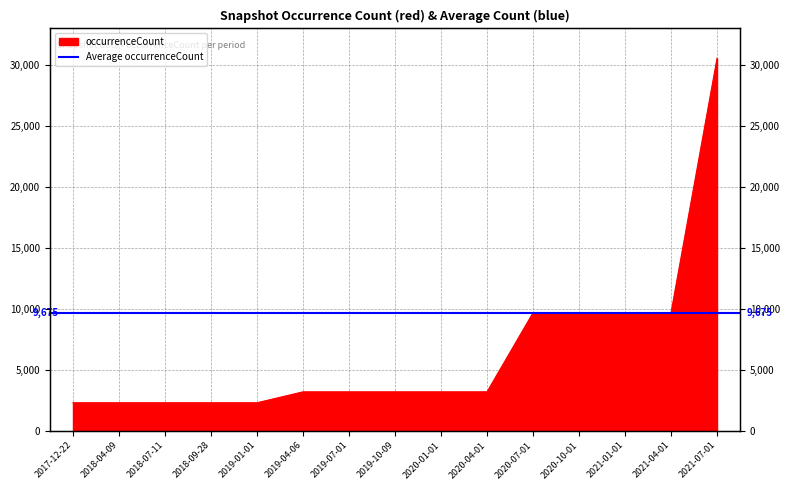

Approximately how many times larger is the value at 2020-04-01 compared to 2021-07-01?

0.1